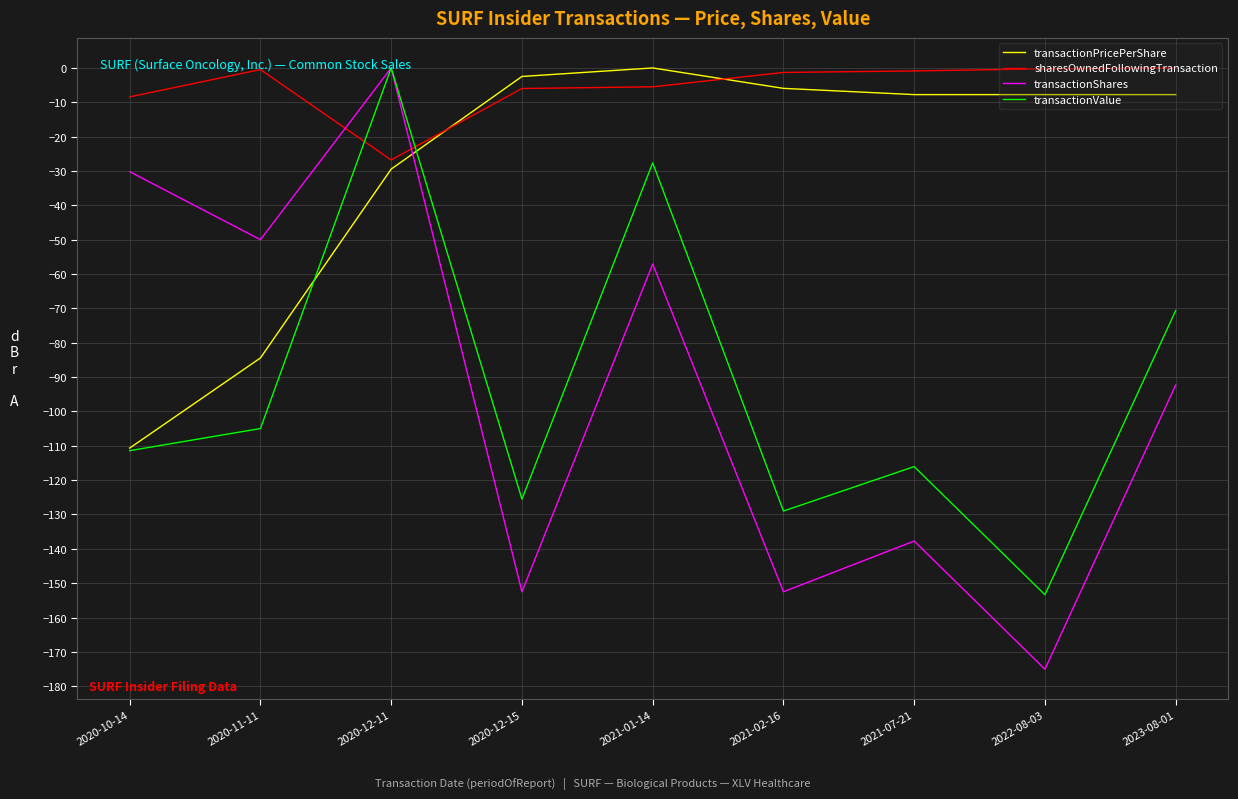

What are all the series names shown in the legend?

transactionPricePerShare, sharesOwnedFollowingTransaction, transactionShares, transactionValue